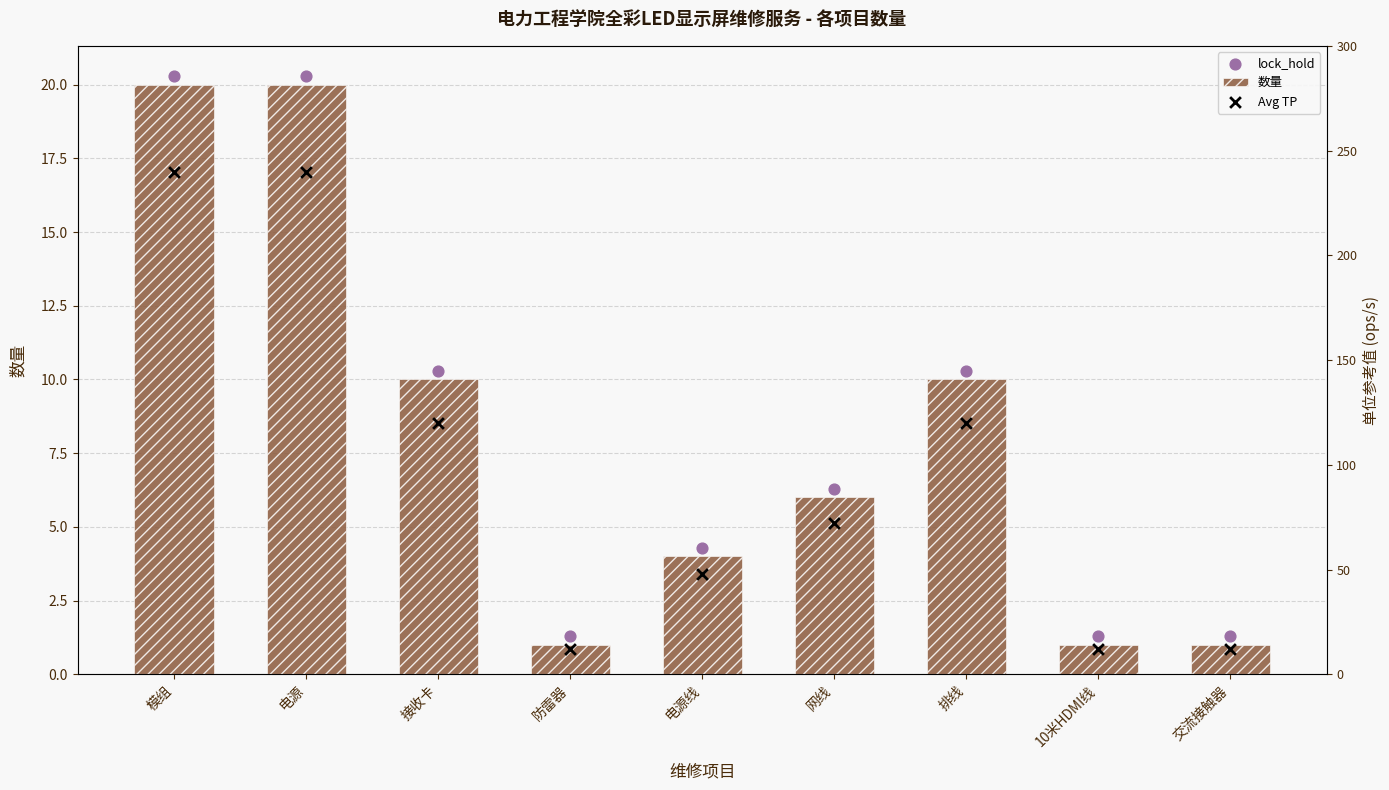

Which series has the largest total across all categories?

Avg TP